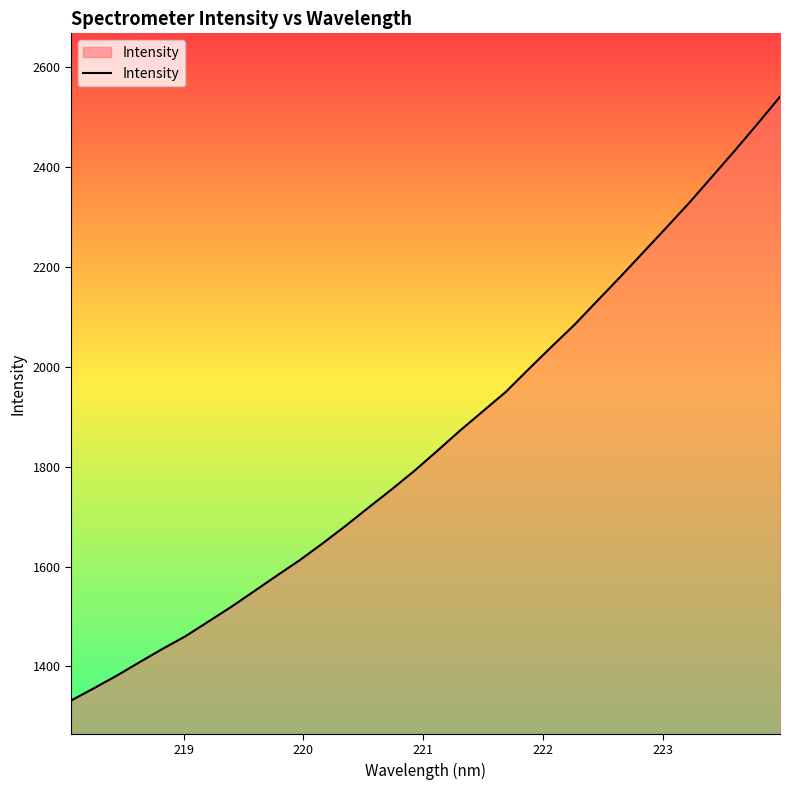

What is the greatest value displayed?

2541.2